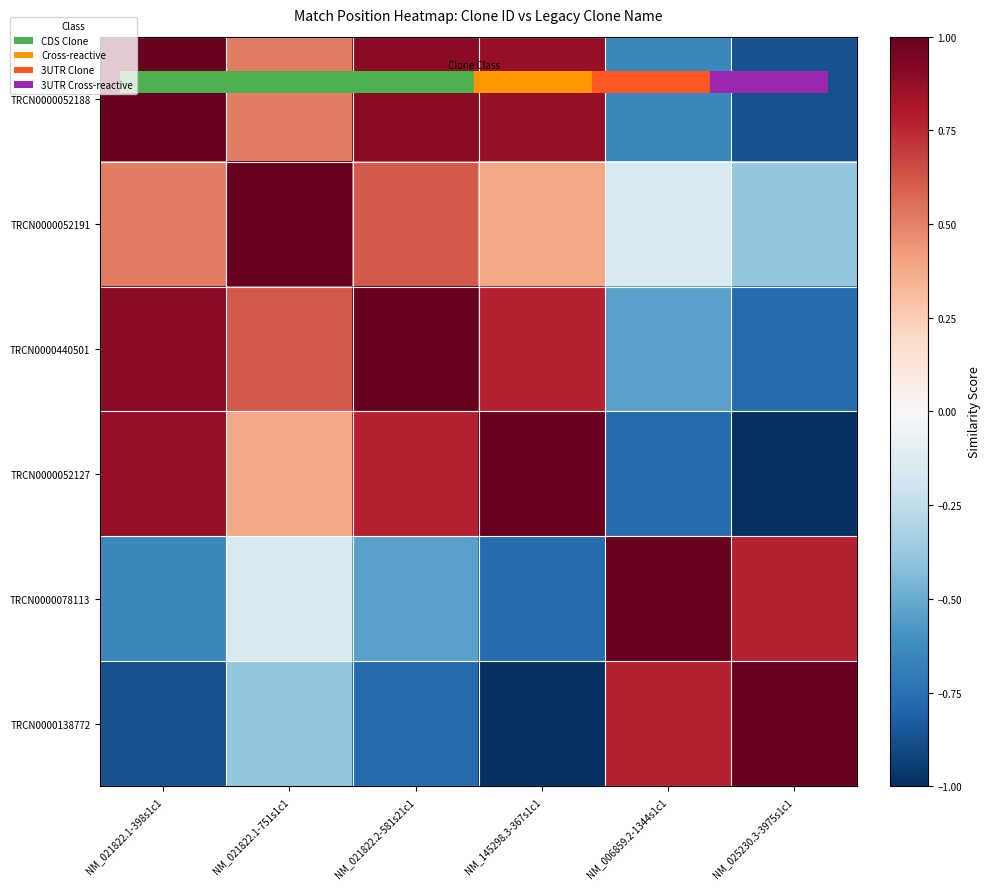

What is the maximum value shown in the chart?

1.0